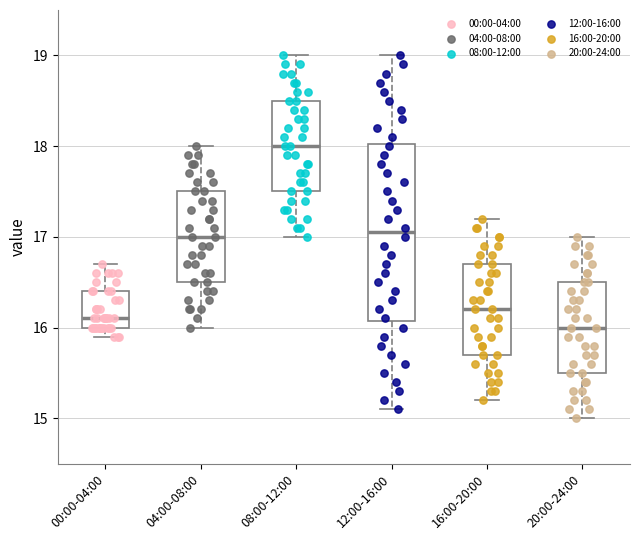

Which box has the lowest median line?

20:00-24:00